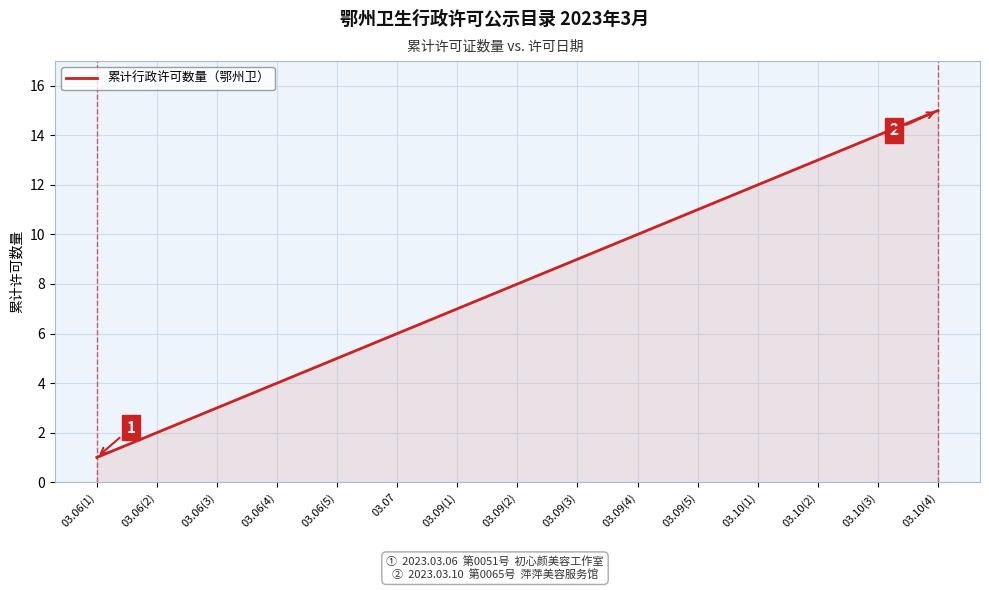

Which category has the lowest value across all series?

03.06(1)